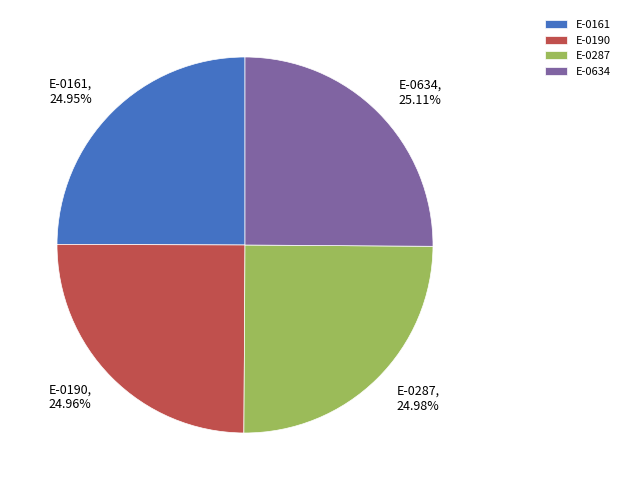

Is it true that E-0634 is 33% of the pie?

False